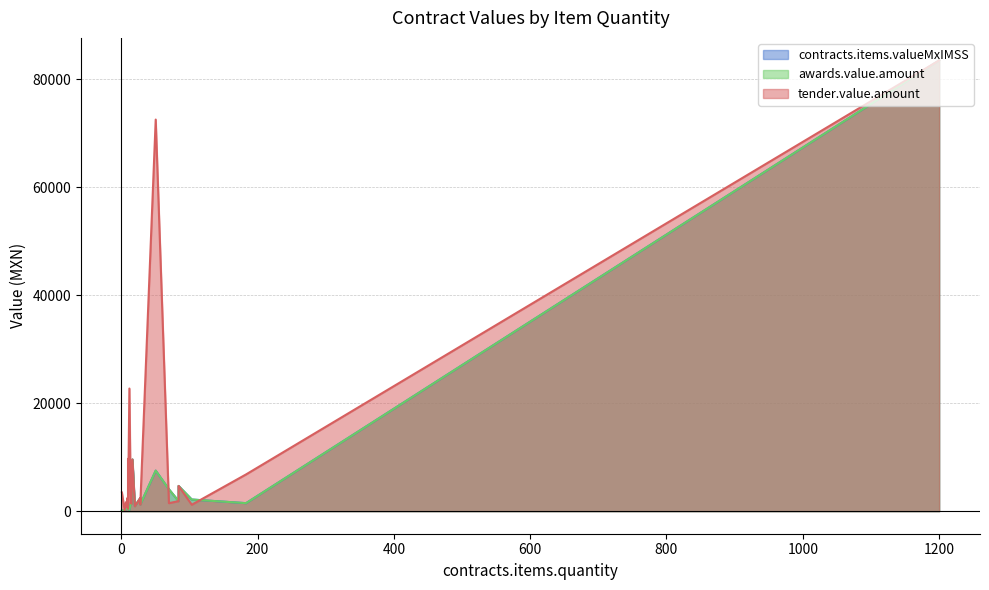

True or false: awards.value.amount and contracts.items.valueMxIMSS intersect in this chart.

False